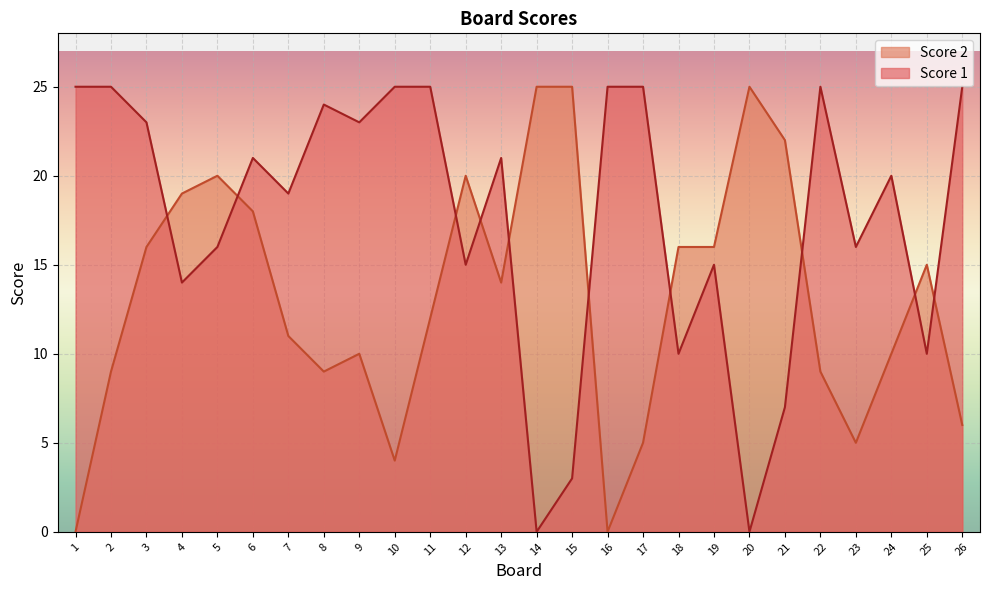

Does the chart display data point markers on the line(s)?

No